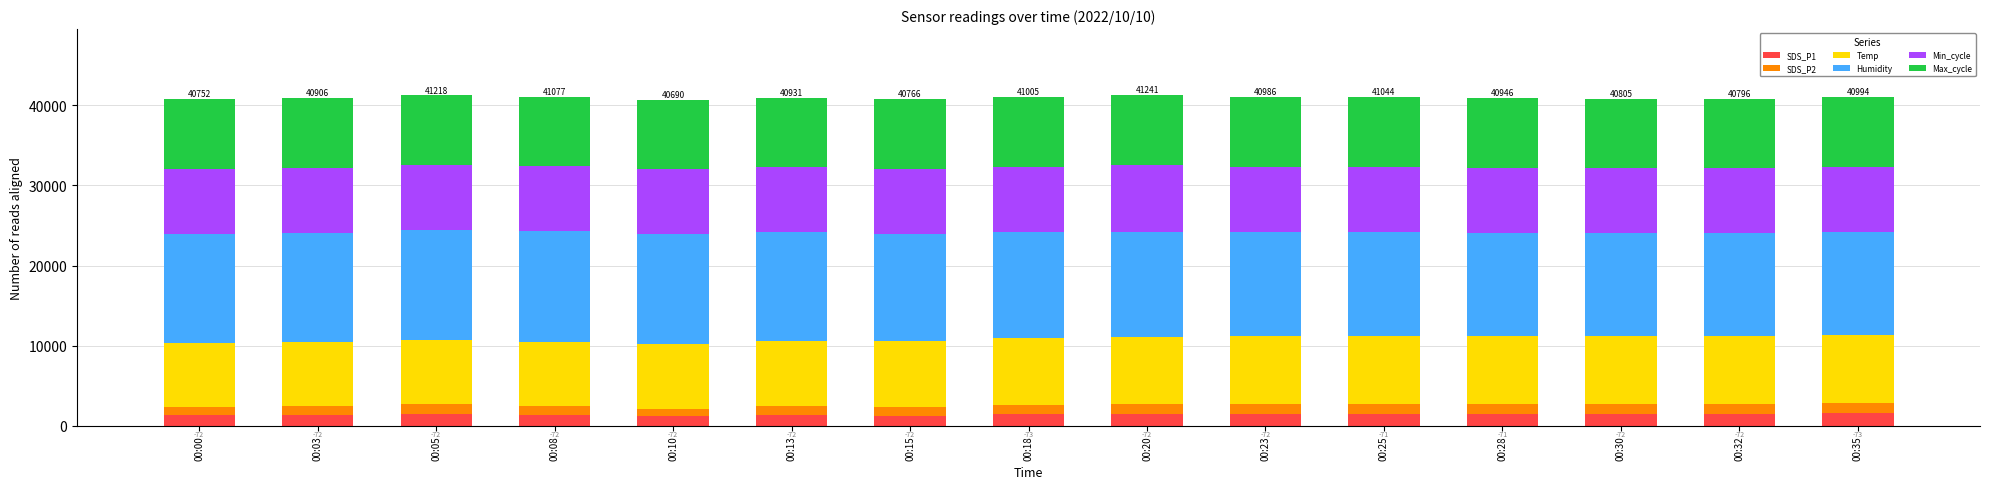

What is the total value across all series at 00:20?

41241.8